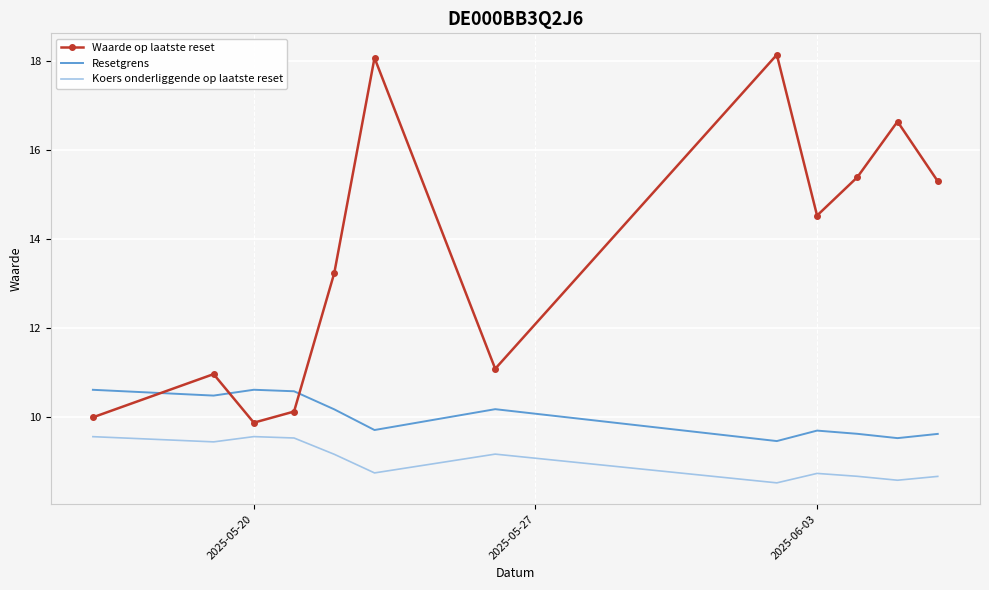

Rank the series by their average value, from highest to lowest.

Waarde op laatste reset, Resetgrens, Koers onderliggende op laatste reset